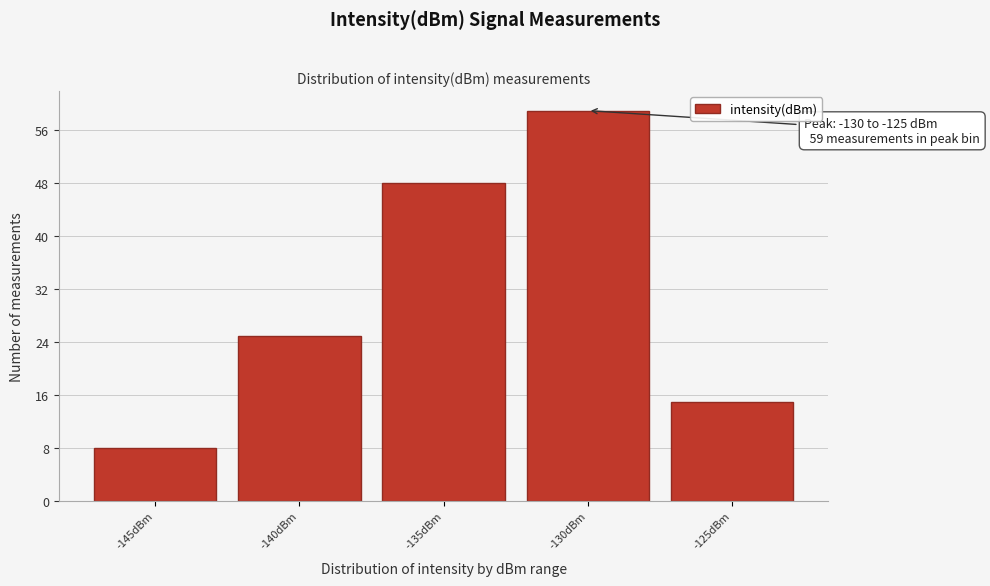

Reading left to right, list all the values displayed in this chart.

-145dBm=8	-140dBm=25	-135dBm=48	-130dBm=59	-125dBm=15